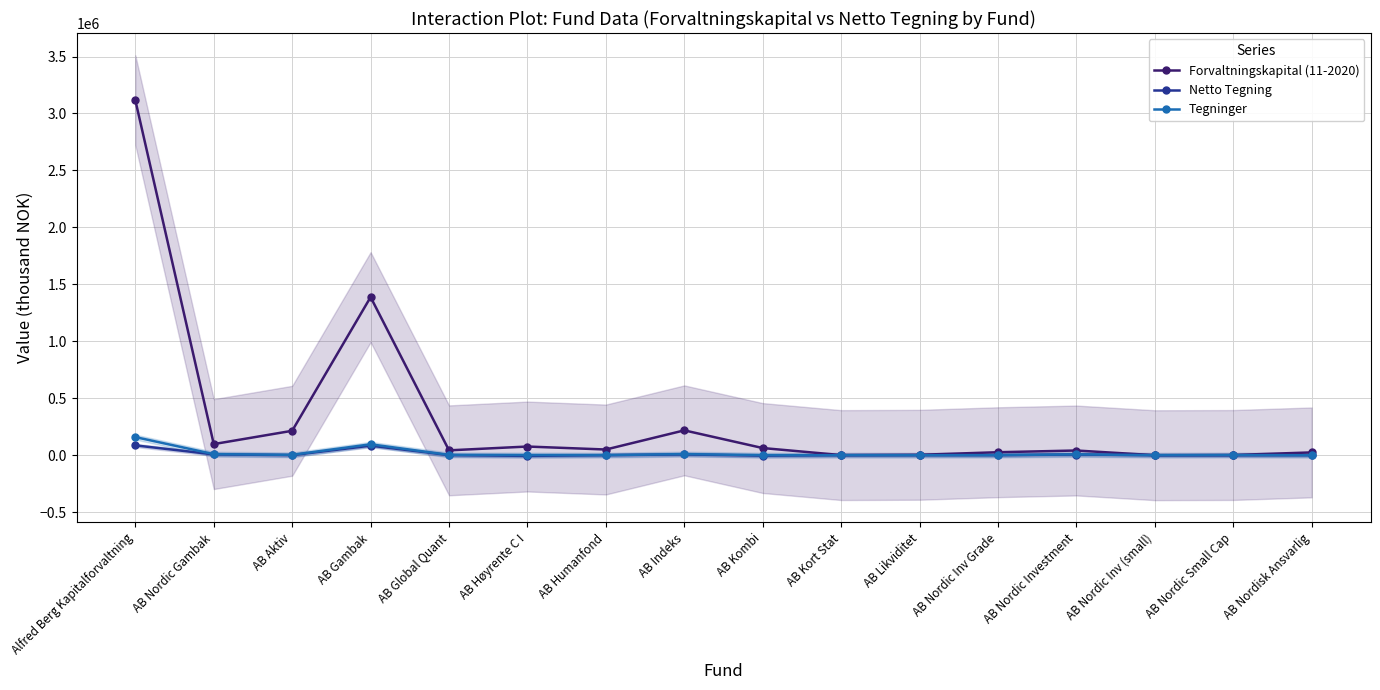

What is the average value of the Tegninger series?

18264